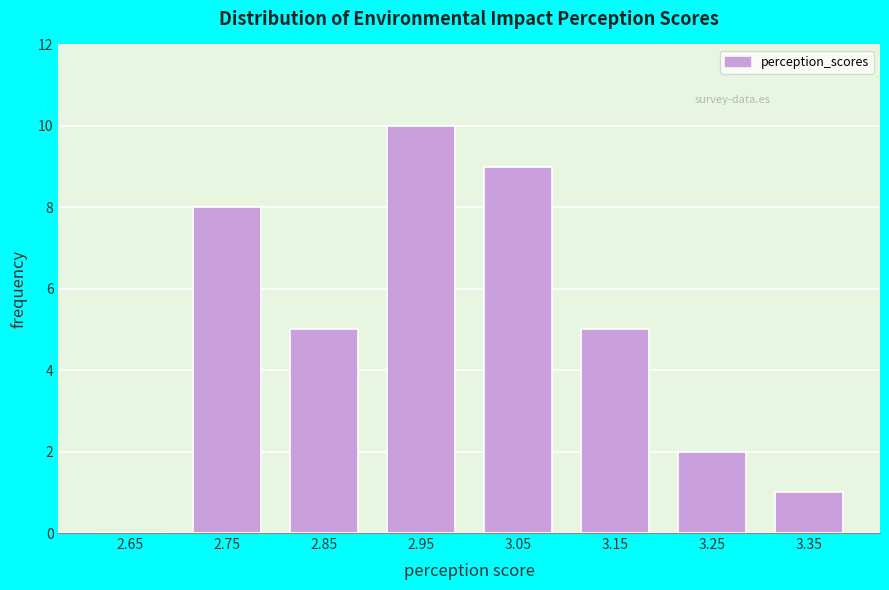

Reading left to right, list every bar in this chart as the range it spans on the x-axis followed by its height. The values are not printed on the chart, so give them approximately, as read against the axis.

2.6 to 2.7: 0
2.7 to 2.8: 8
2.8 to 2.9: 5
2.9 to 3.0: 10
3.0 to 3.1: 9
3.1 to 3.2: 5
3.2 to 3.3: 2
3.3 to 3.4: 1